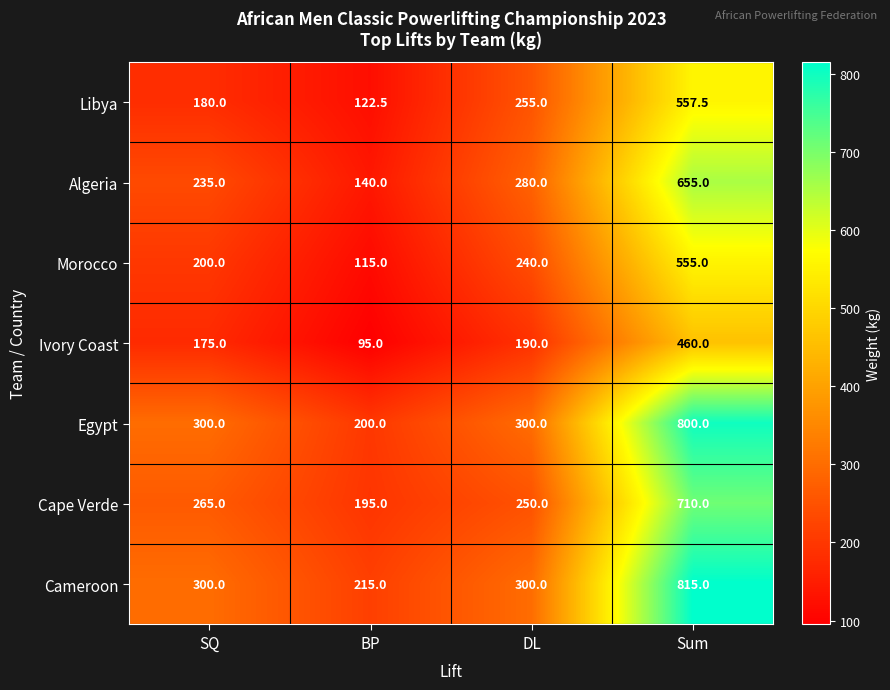

The value of Cameroon at SQ is 300.0. True or false?

True